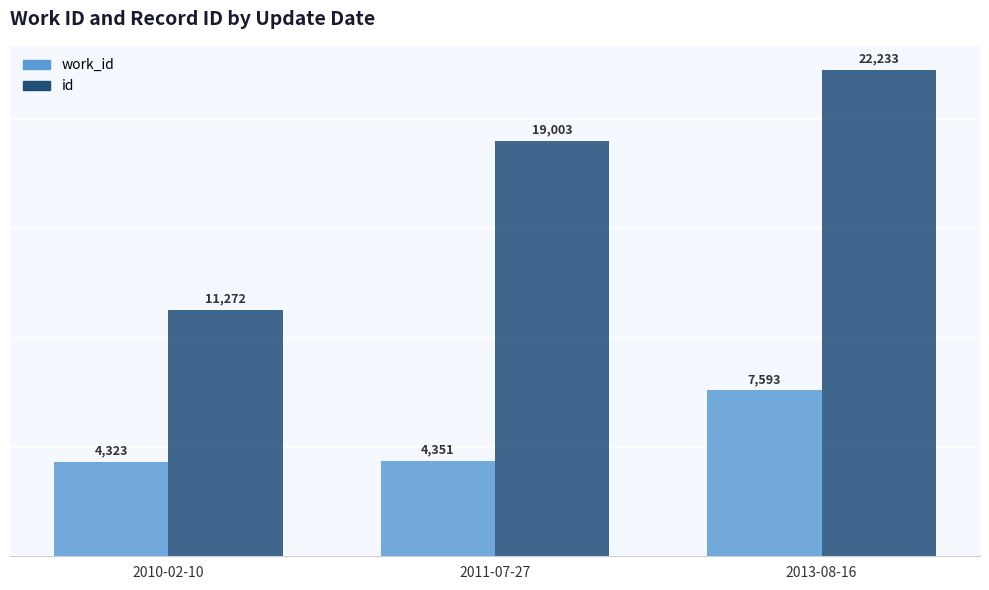

Between 2011-07-27 and 2013-08-16, which series saw the biggest shift?

work_id